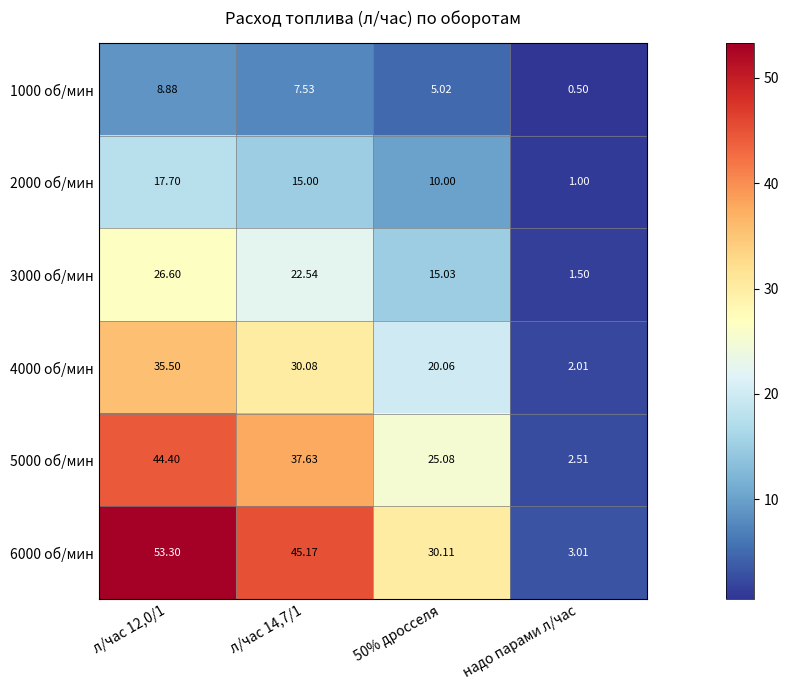

Is the value of 3000 об/мин at 50% дросселя greater than the value of 6000 об/мин at надо парами л/час?

Yes